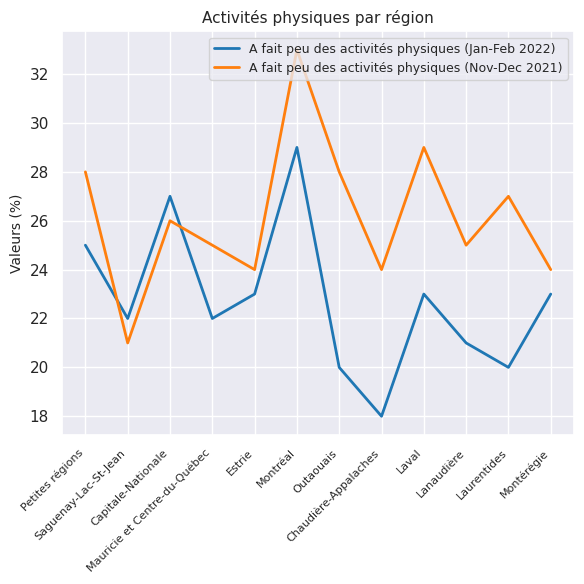

Rank the series at Estrie from highest to lowest value.

A fait peu des activités physiques (Nov-Dec 2021), A fait peu des activités physiques (Jan-Feb 2022)